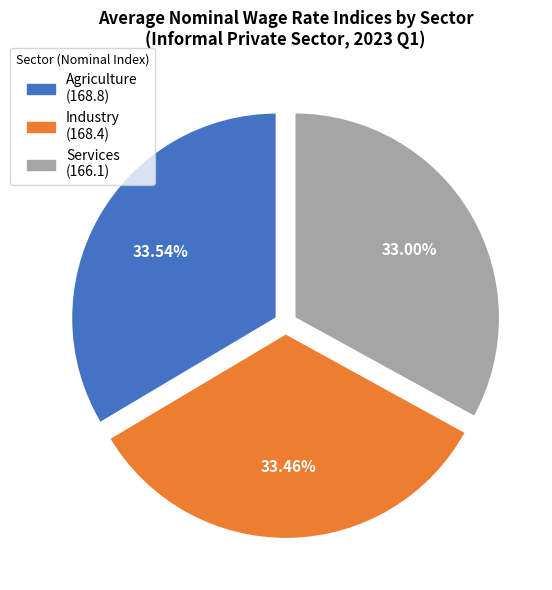

Is Agriculture the majority of the pie?

No